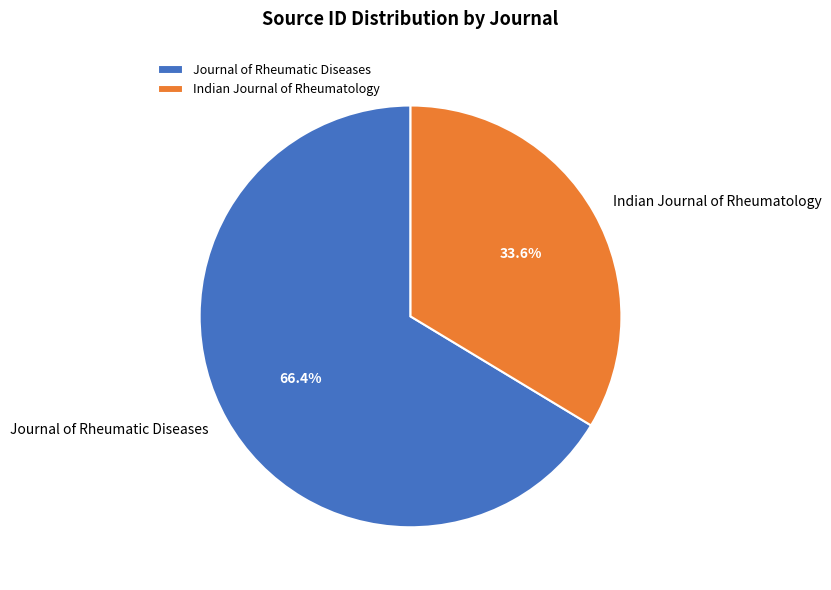

What portion of the pie excludes Journal of Rheumatic Diseases?

33.6%